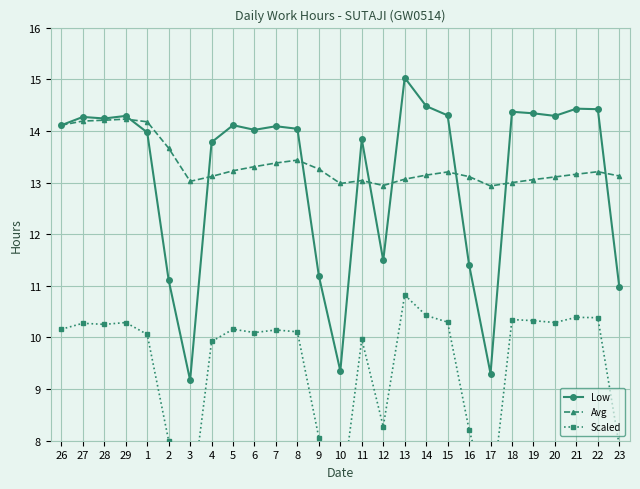

After their last crossing, which series has the higher values: Low or Avg?

Avg